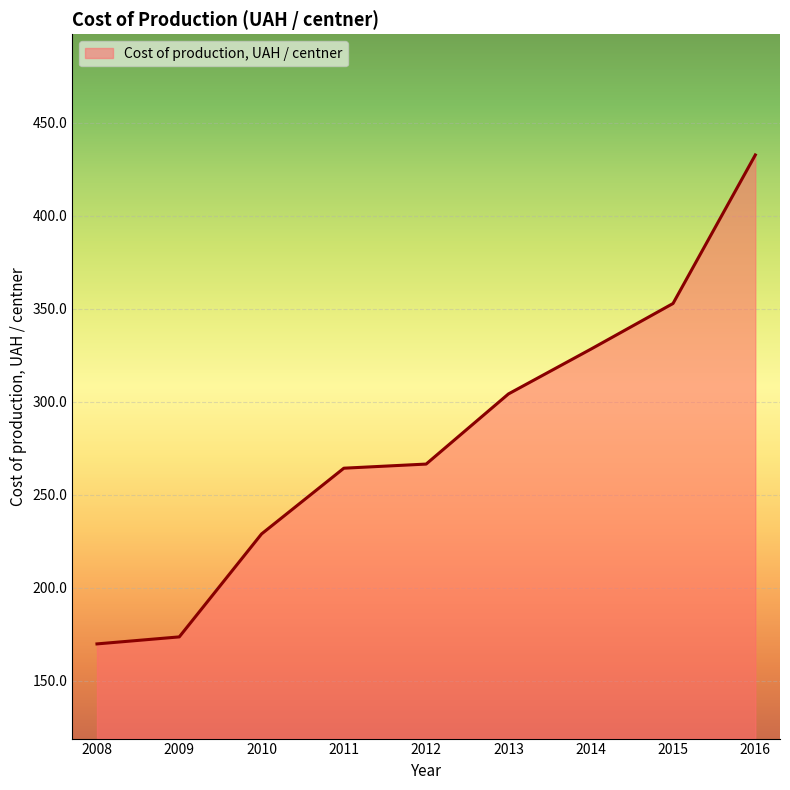

Where does the data first go above 266?

2012